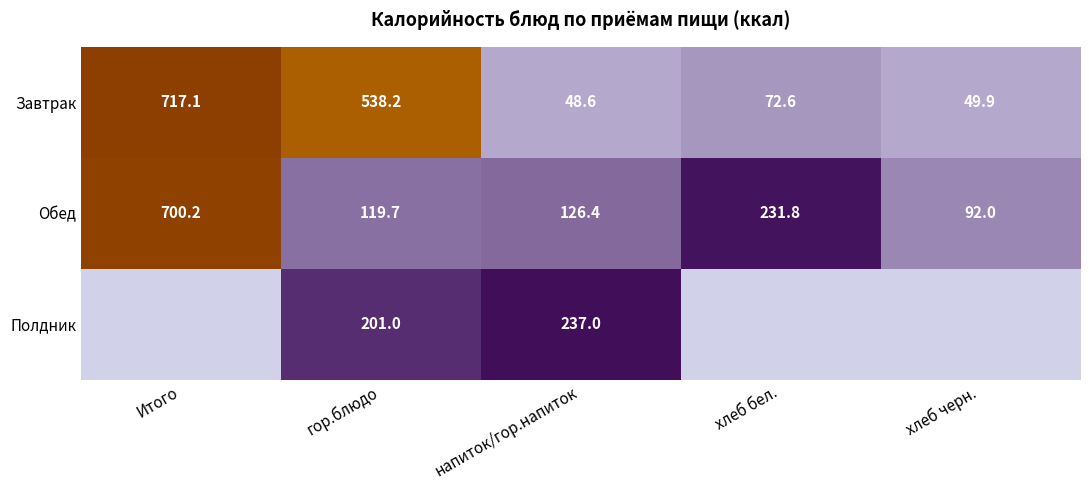

The Обед series shows 126.4 at напиток/гор.напиток. True or false?

True